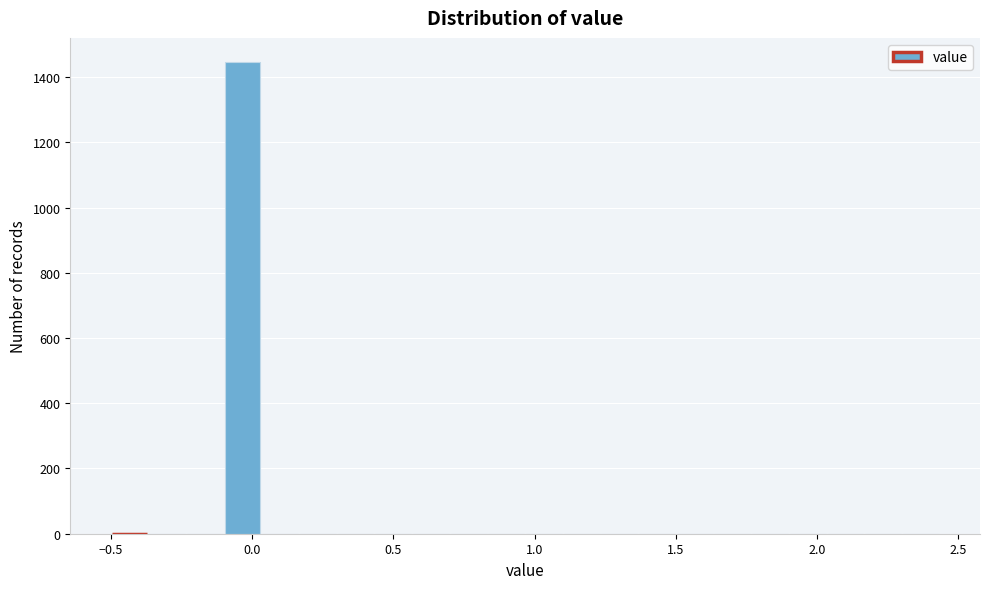

Read against the x-axis, roughly where is the centre of the tallest bar?

-0.05